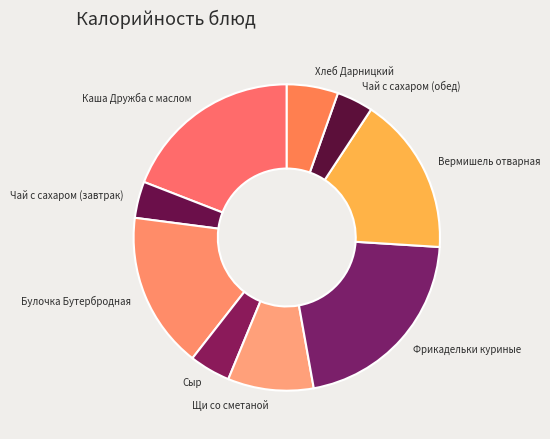

Which category has the biggest portion of the pie?

Фрикадельки куриные